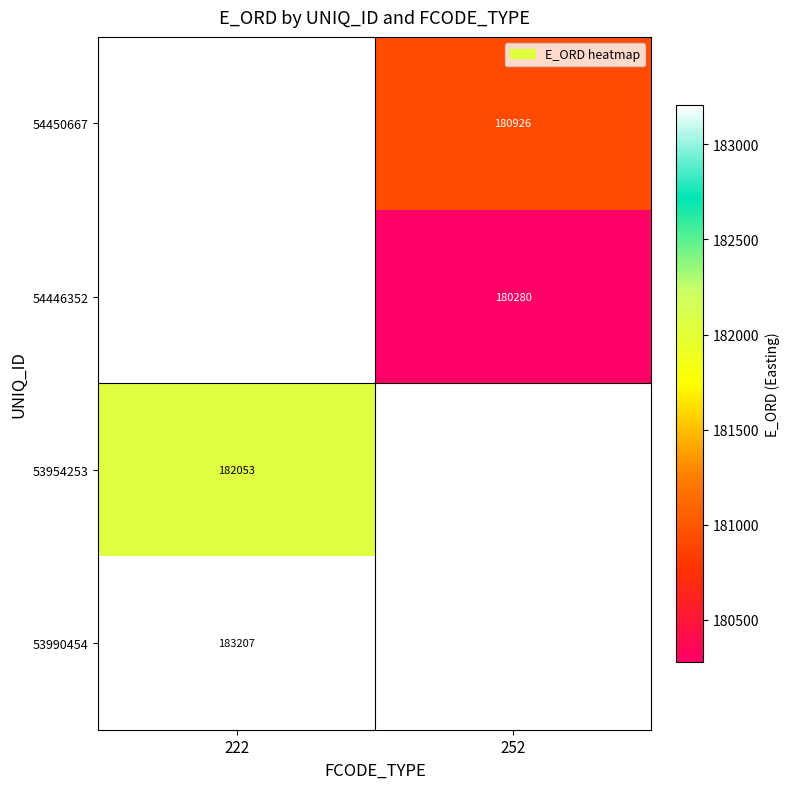

How many values in the 54446352 series exceed 180280?

1